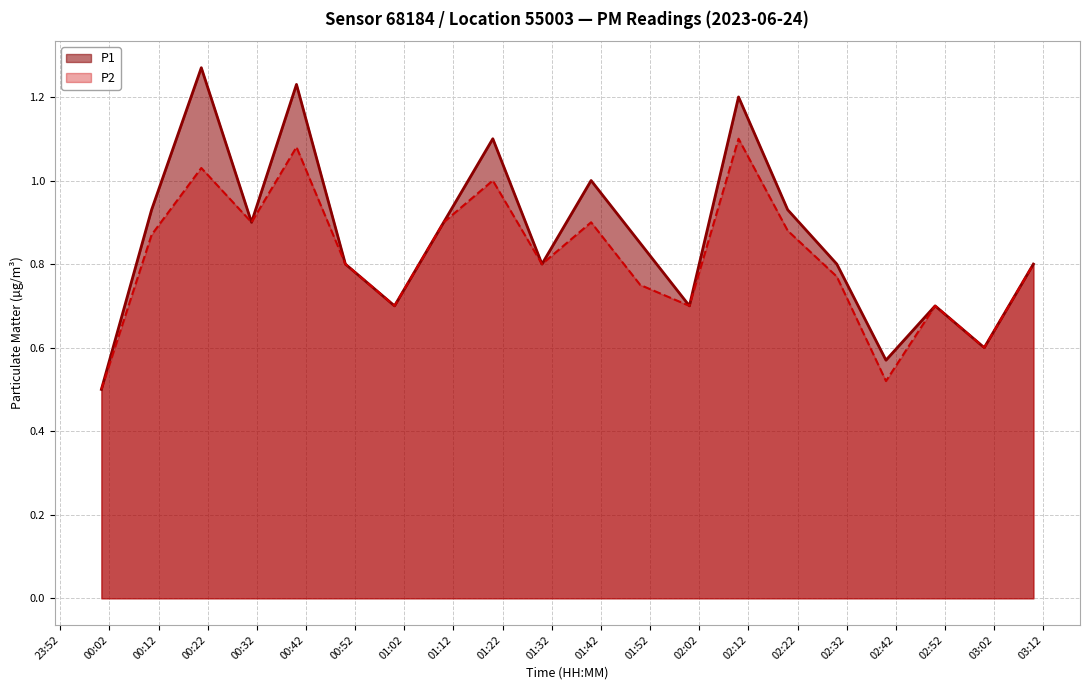

How many interior local valleys does the P2 series have?

6